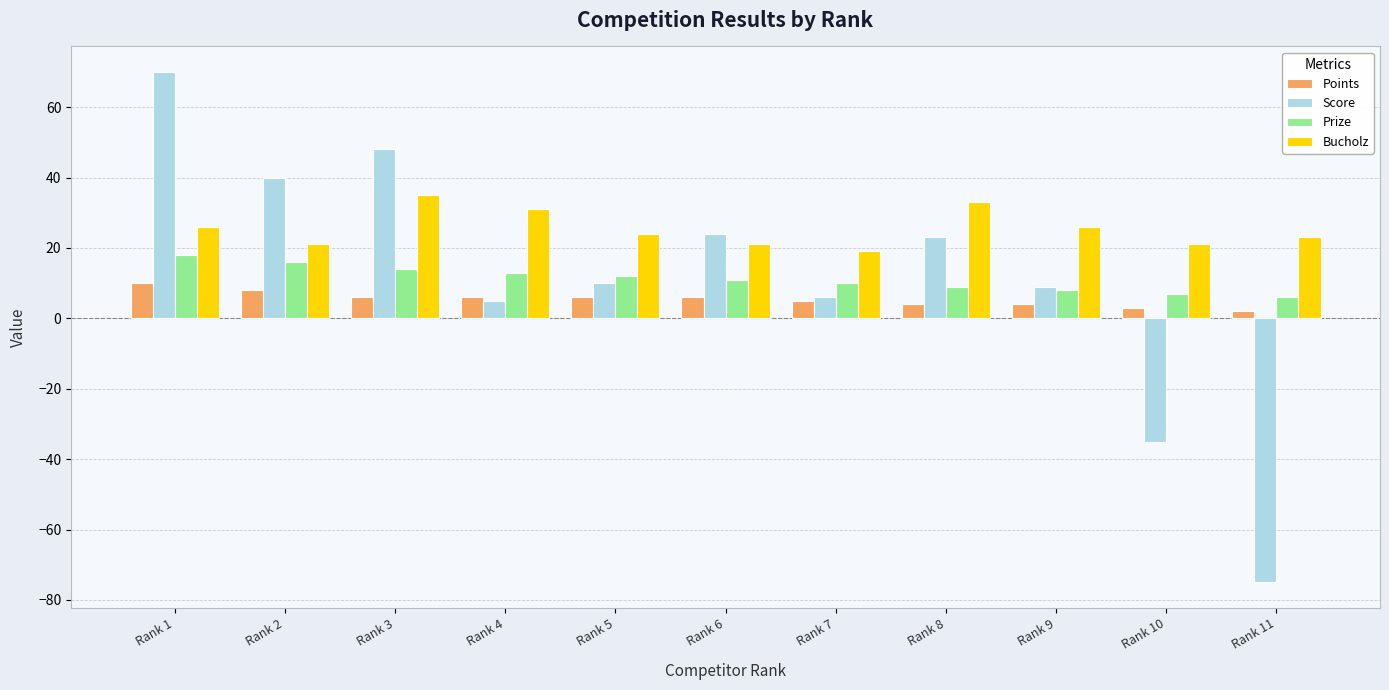

How many values in Score are below zero?

2